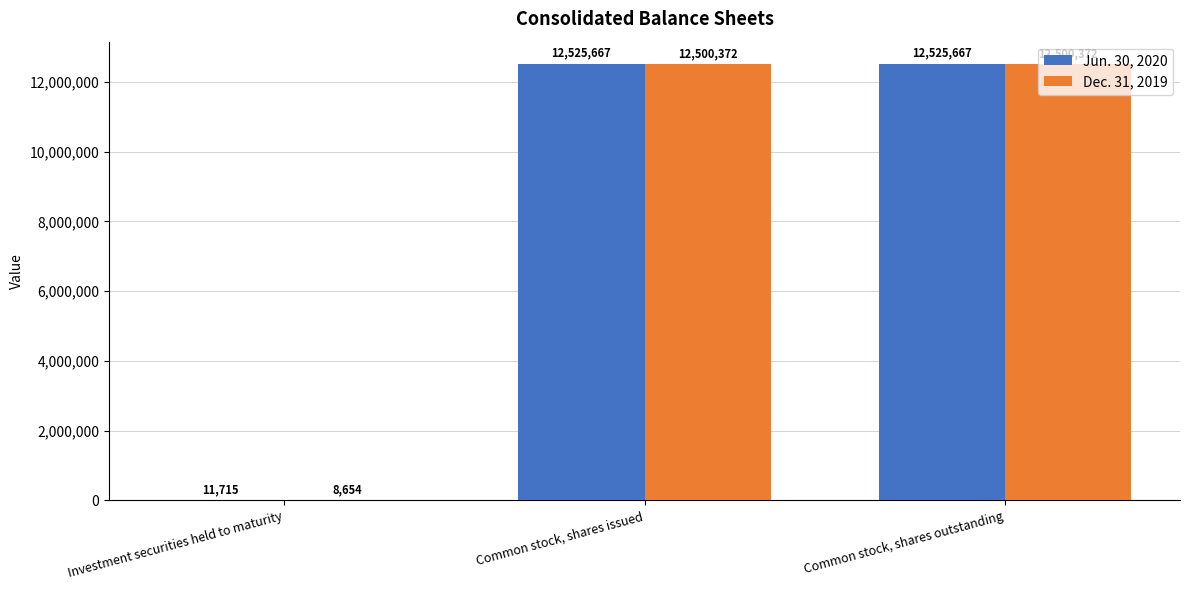

How many distinct data groups are displayed?

2